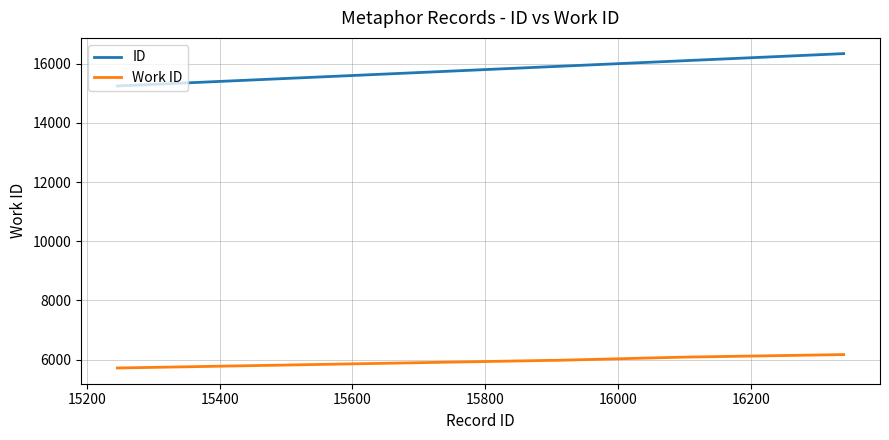

True or false: Work ID and ID cross at least once.

False